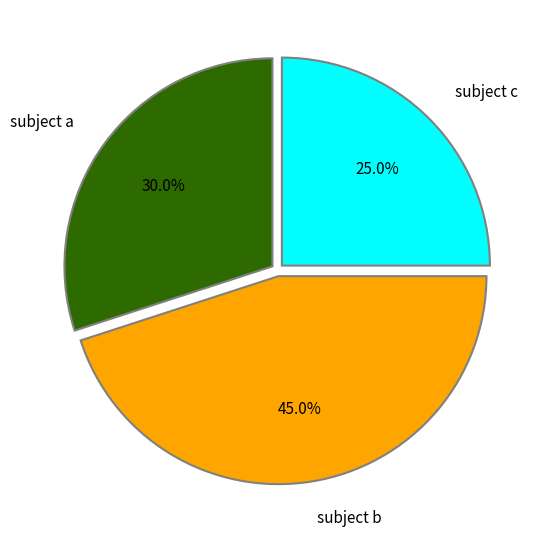

Is there a majority slice in this chart?

No